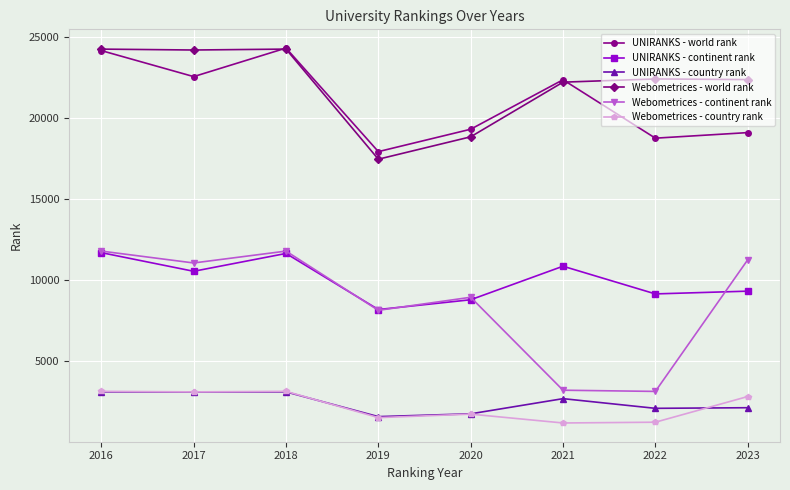

True or false: Webometrices - world rank and UNIRANKS - country rank intersect in this chart.

False